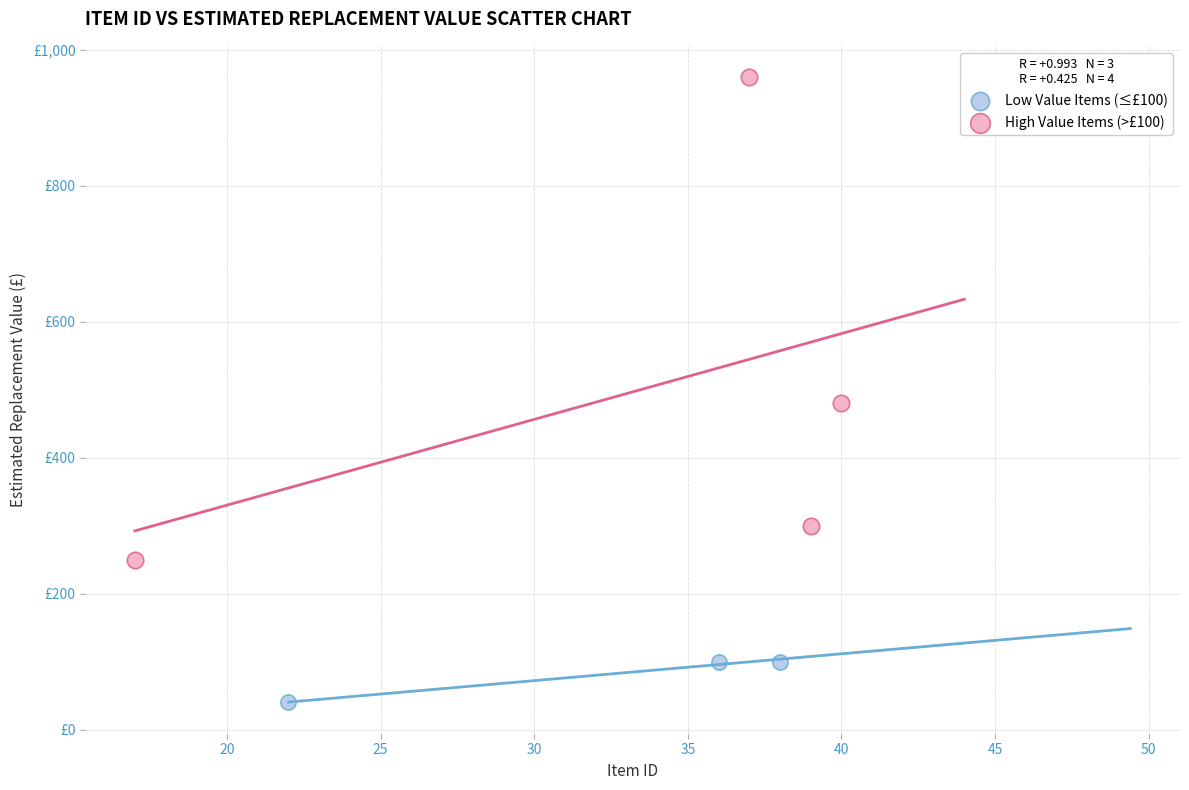

What are all the series names shown in the legend?

Low Value Items (≤£100), High Value Items (>£100)